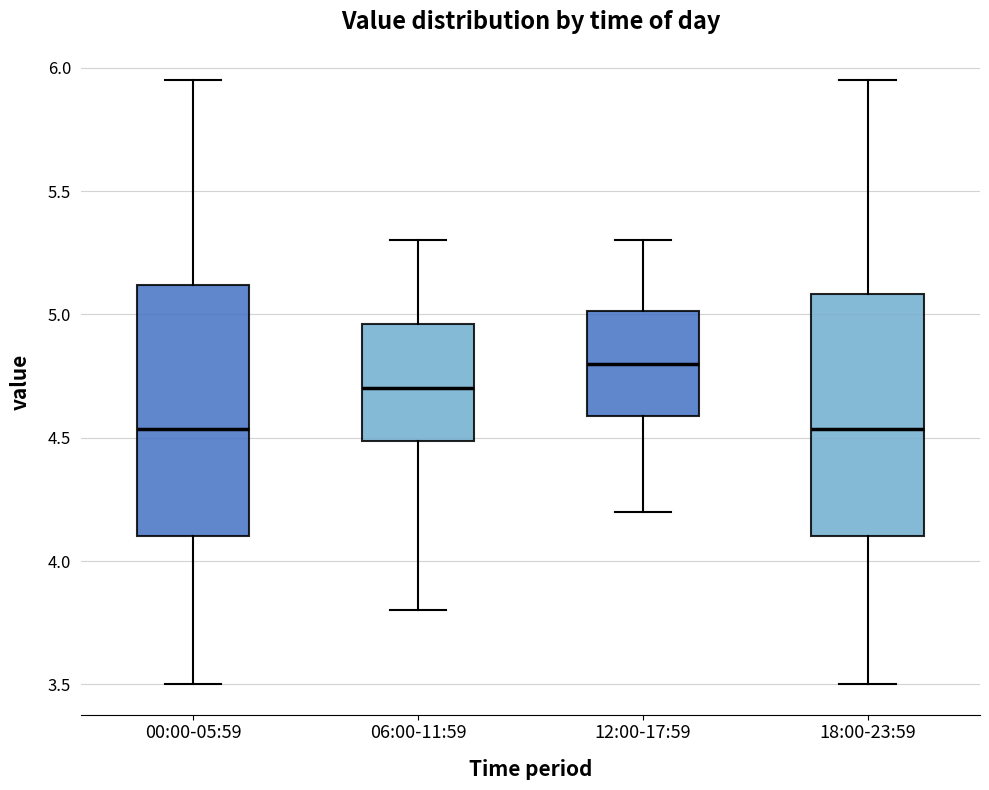

Where does the median line of the box for 06:00-11:59 sit on the y-axis? The values are not printed on the chart, so give them approximately, as read against the axis.

4.70